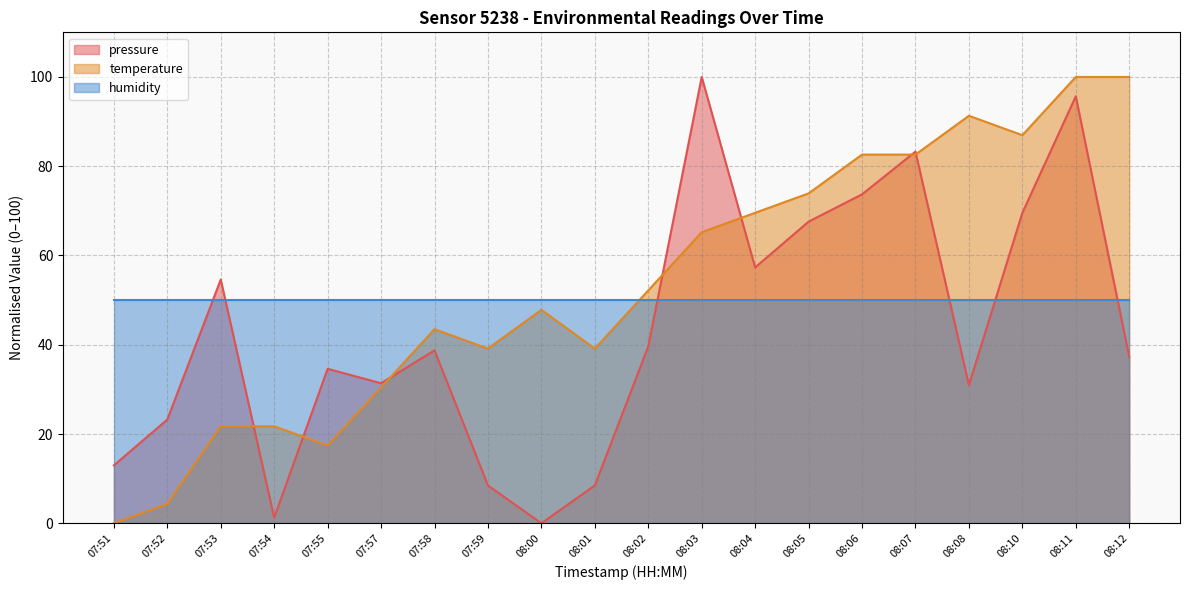

At which label does pressure first exceed 38?

07:53